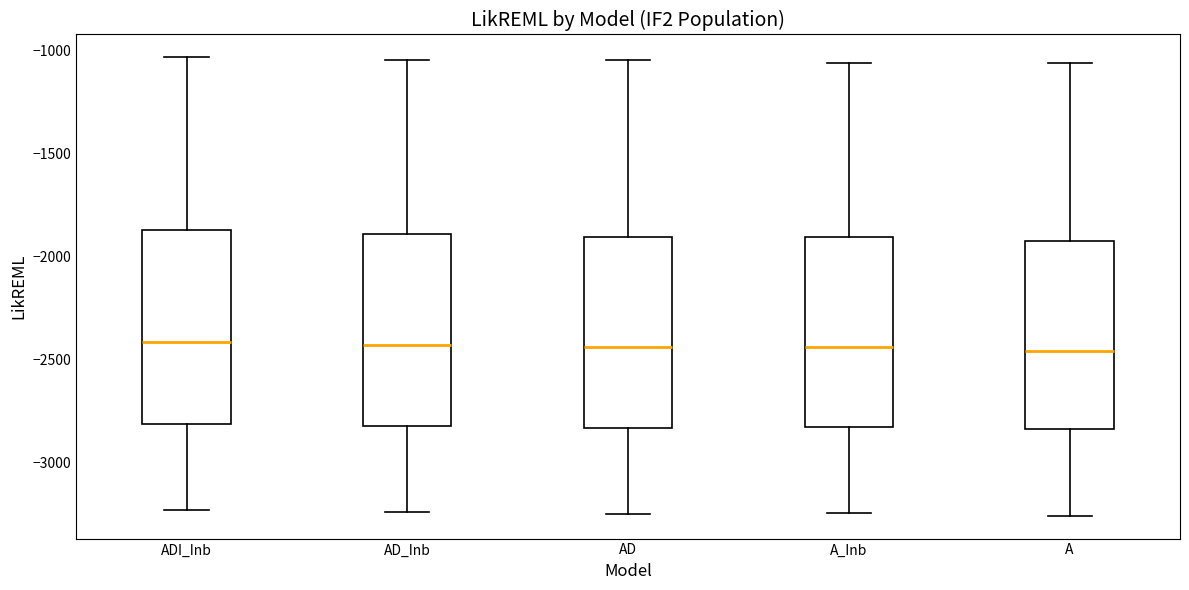

Reading left to right, transcribe this box plot: for each box, give where its median line is, the range the box spans, and where its two whiskers end, as read against the y-axis. The values are not printed on the chart, so give them approximately, as read against the axis.

ADI_Inb: median -2400, box -2800 to -1900, whiskers -3250 to -1050
AD_Inb: median -2450, box -2850 to -1900, whiskers -3250 to -1050
AD: median -2450, box -2850 to -1900, whiskers -3250 to -1050
A_Inb: median -2450, box -2850 to -1900, whiskers -3250 to -1050
A: median -2450, box -2850 to -1950, whiskers -3250 to -1050